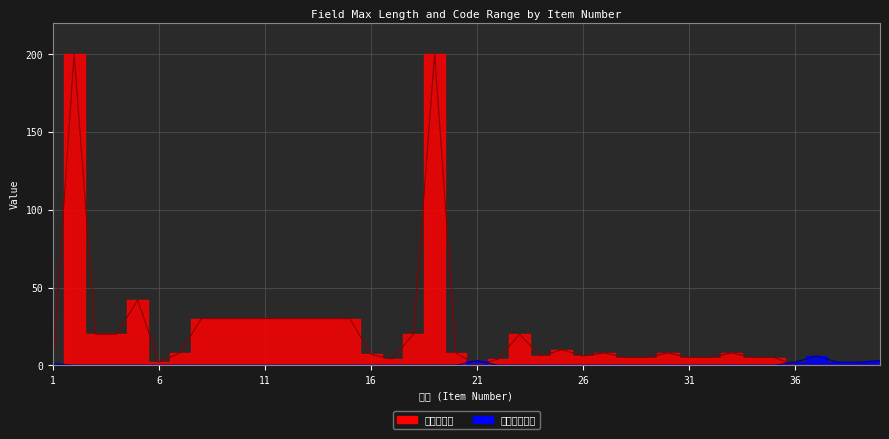

What is the difference between the maximum and minimum values in the 最大文字数 series?

200